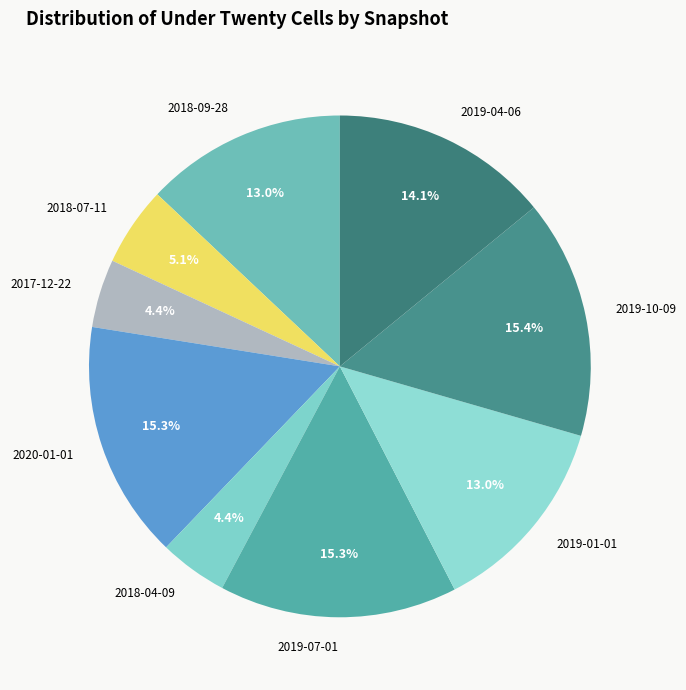

Between 2020-01-01 and 2017-12-22, which is larger?

2020-01-01